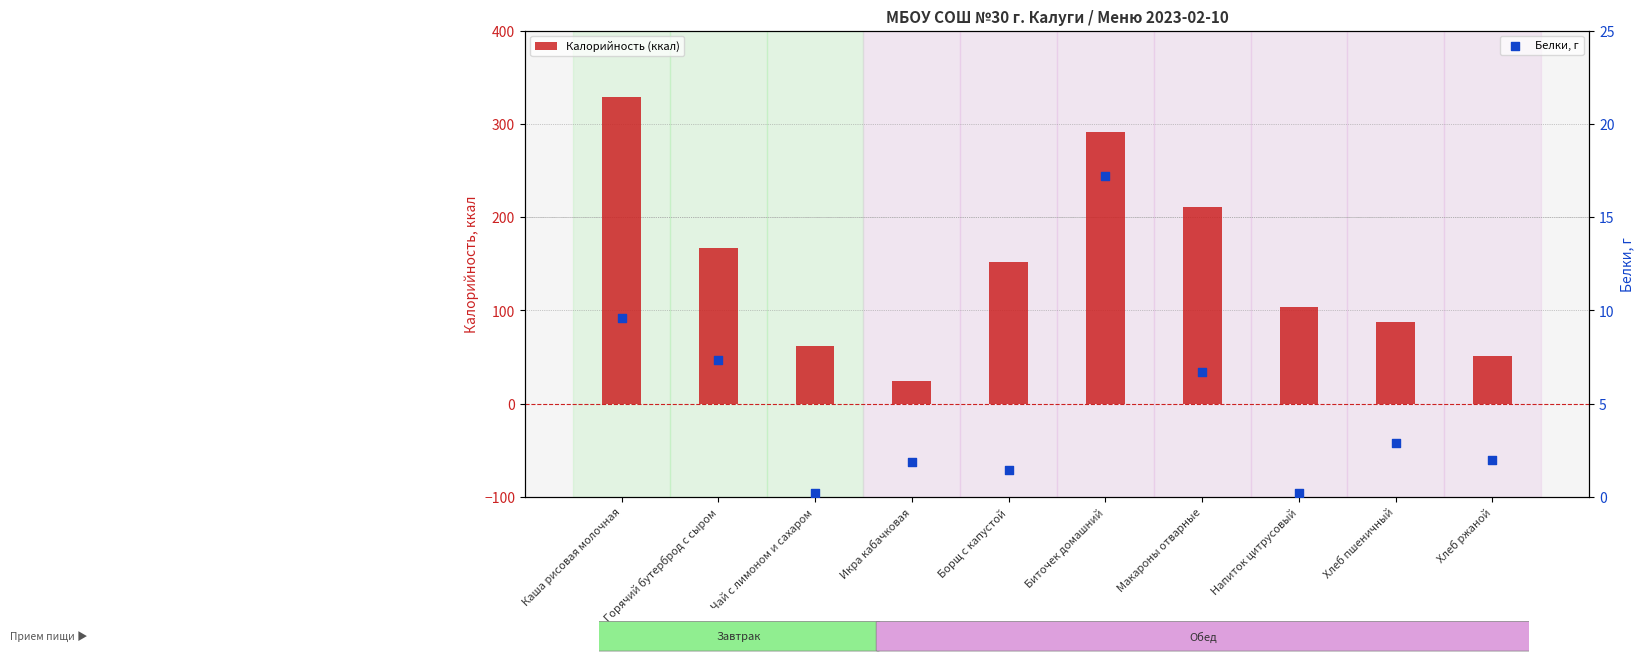

Is the value of Калорийность (ккал) at Хлеб ржаной greater than the value of Белки, г at Каша рисовая молочная?

Yes